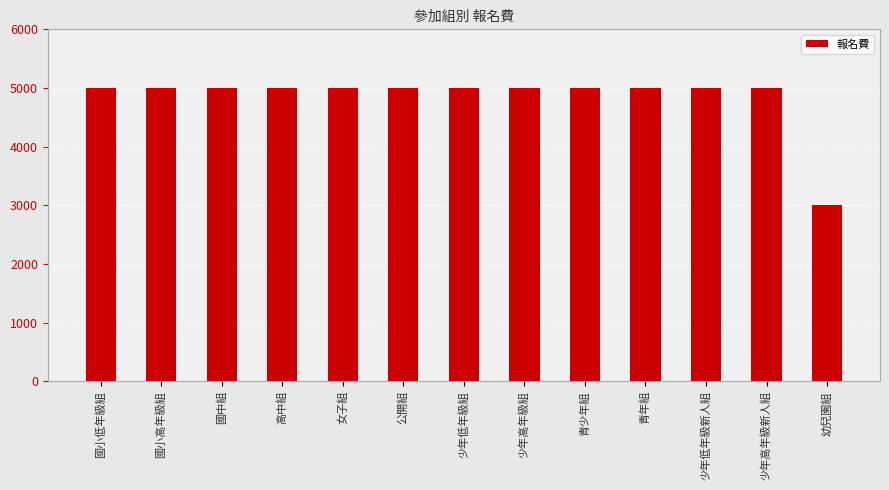

Is it true that the value at 國小低年級組 is 5000?

True